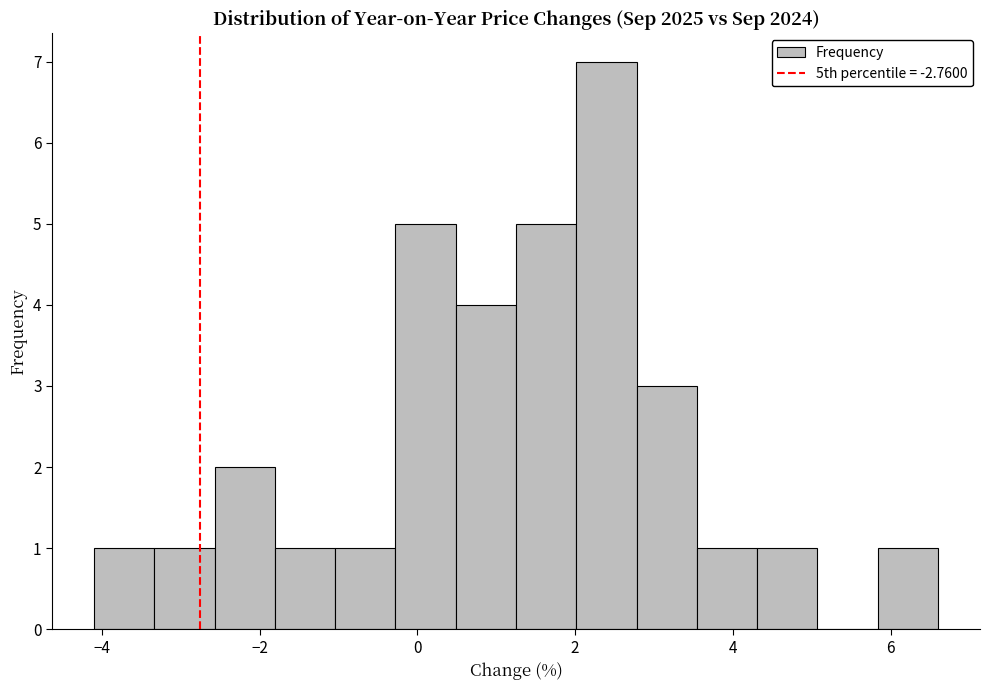

Read against the x-axis, roughly where is the centre of the tallest bar?

2.4